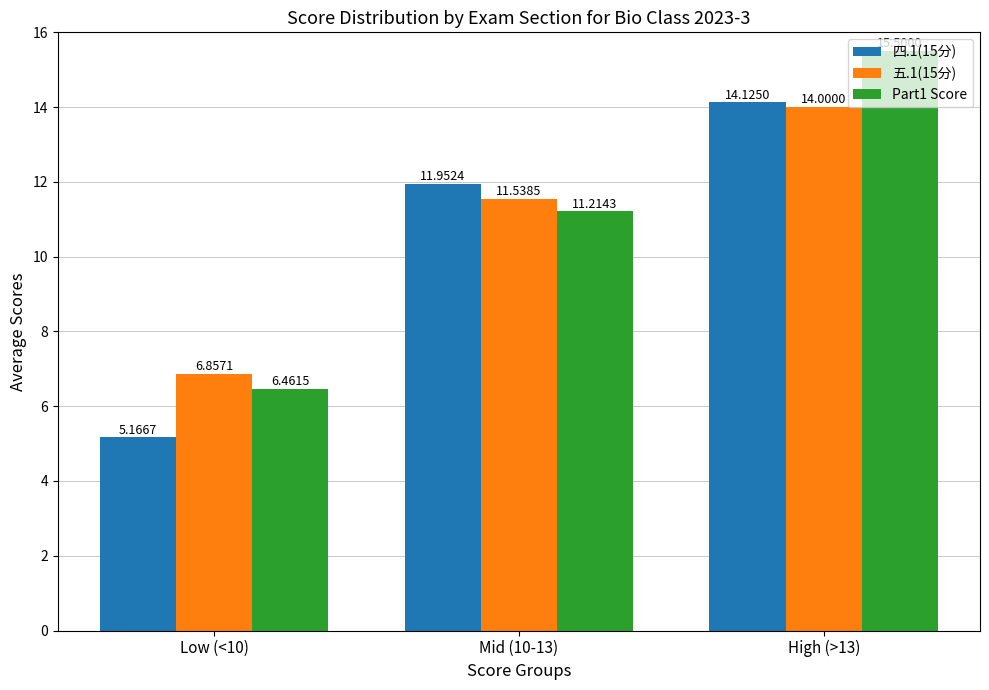

Is the value of 四.1(15分) at Mid (10-13) greater than the value of 五.1(15分) at Mid (10-13)?

Yes